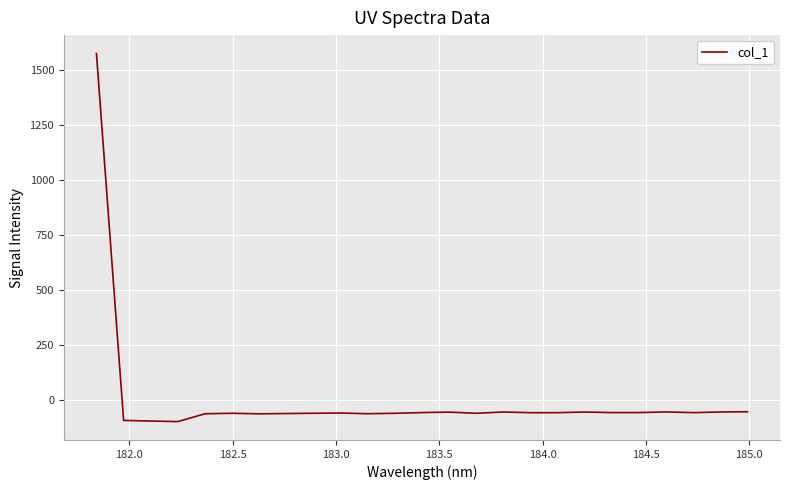

What is the minimum value shown in the chart?

-96.9